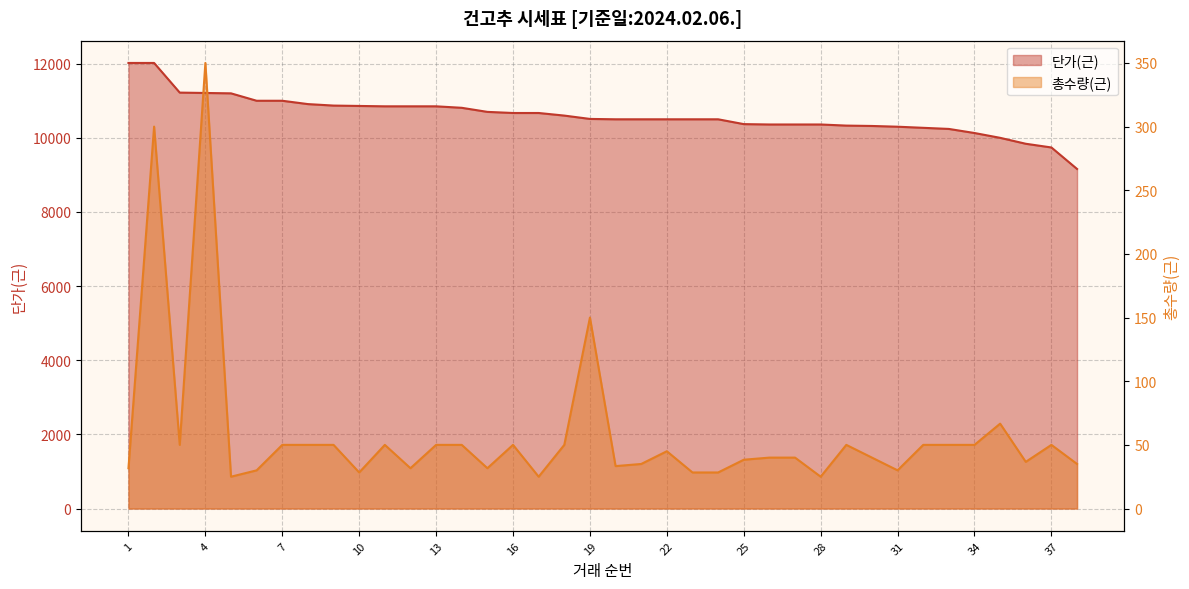

What is the lowest value of the 총수량(근) series?

25.0